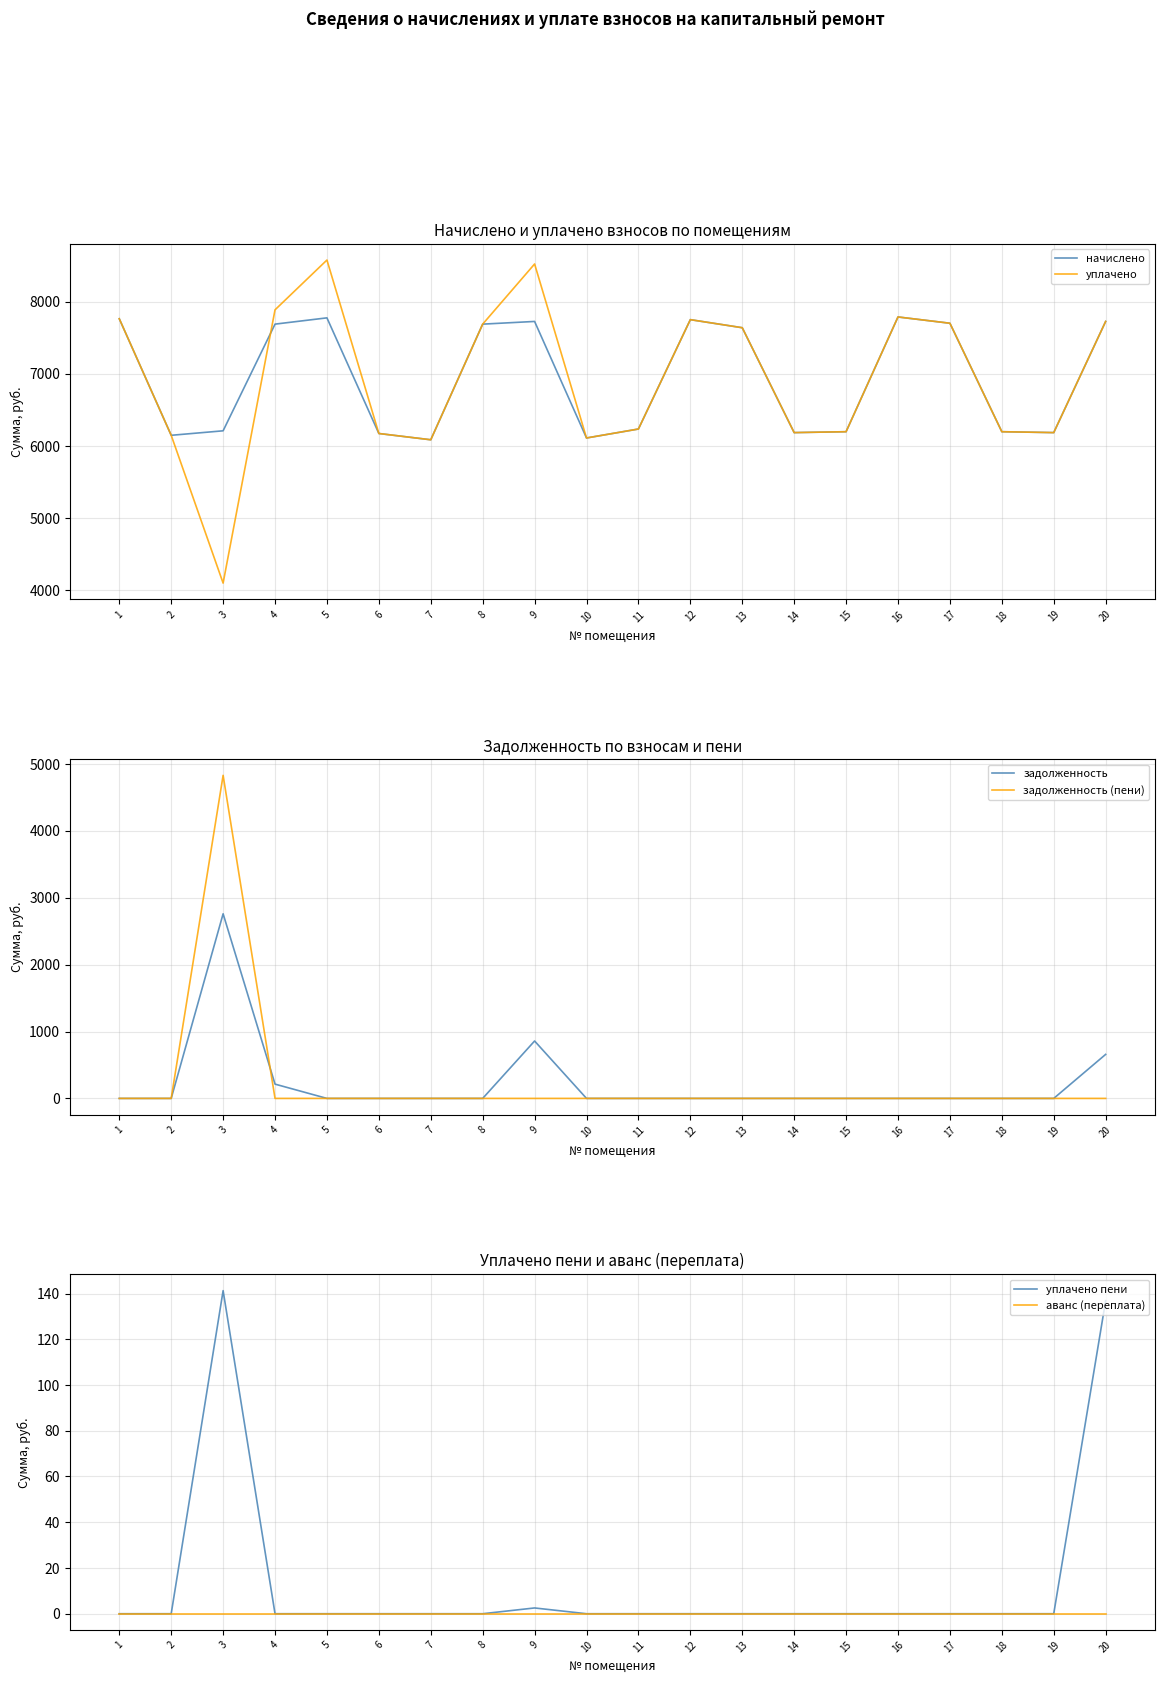

What is the greatest value displayed?

8576.2